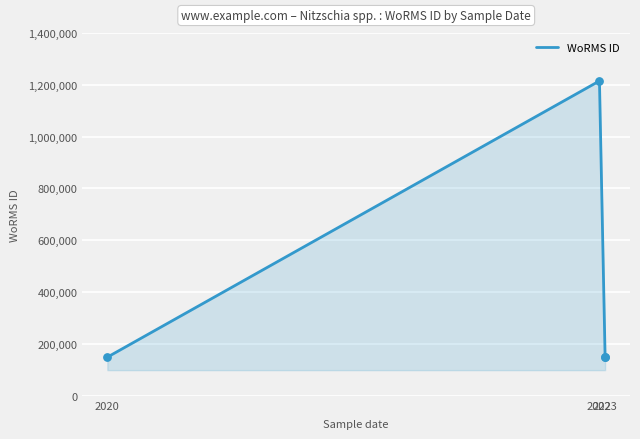

What is the change in value from 2022 to 2023?

-1065687